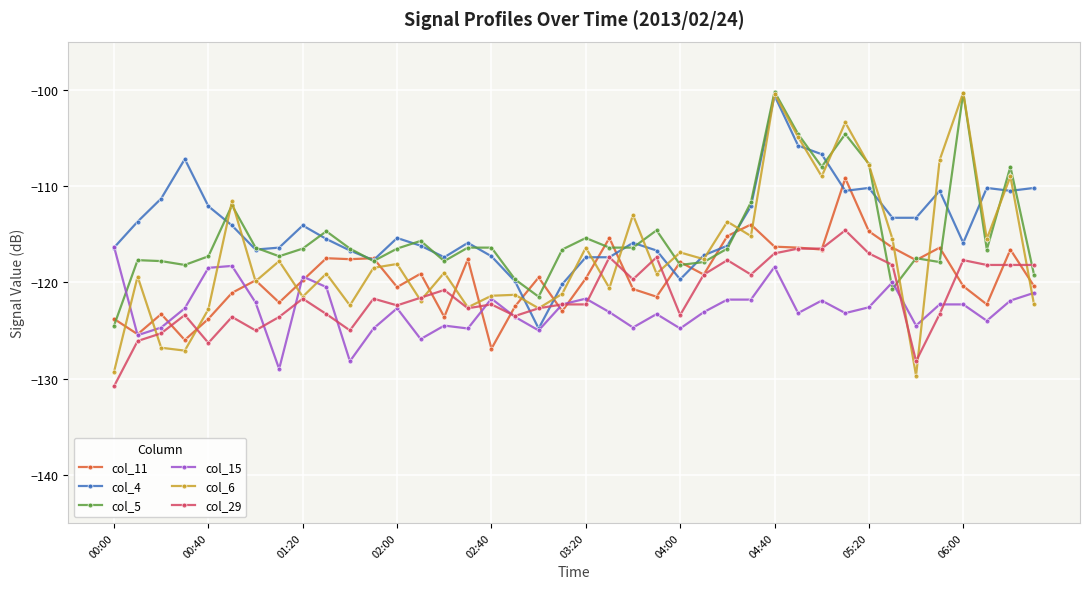

True or false: col_4 and col_6 cross at least once.

True